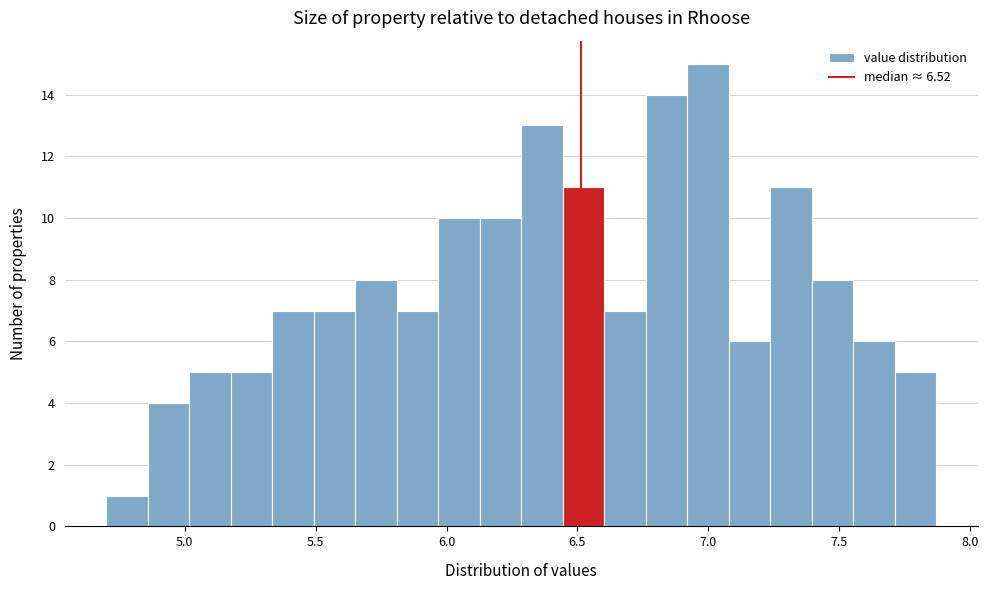

Around what value on the x-axis is the tallest bar? Give the approximate position of its centre, as read against the axis.

7.00